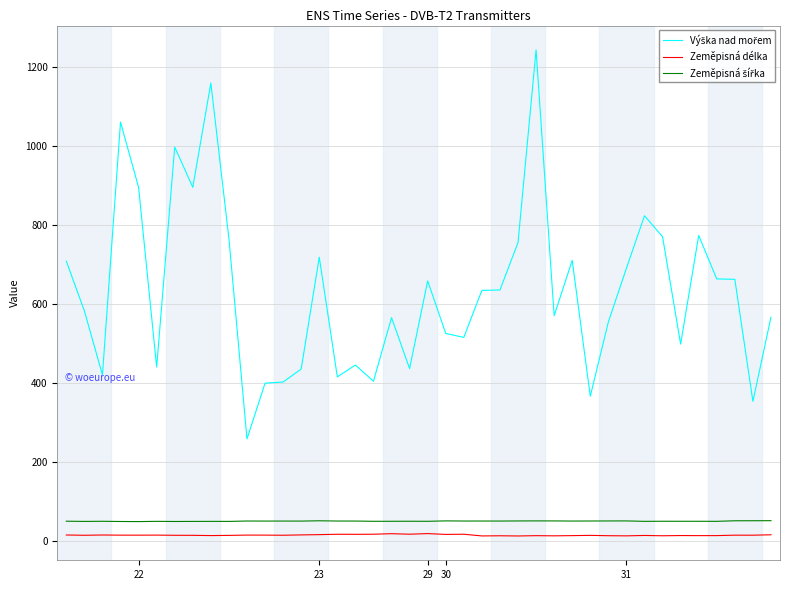

Does the chart display data point markers on the line(s)?

No